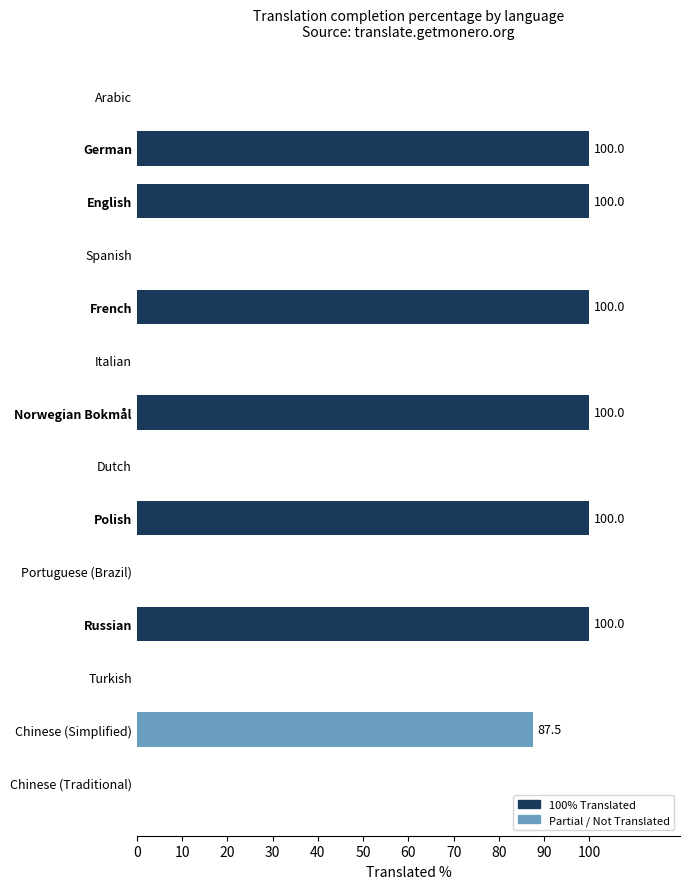

Are the bars horizontal?

Yes